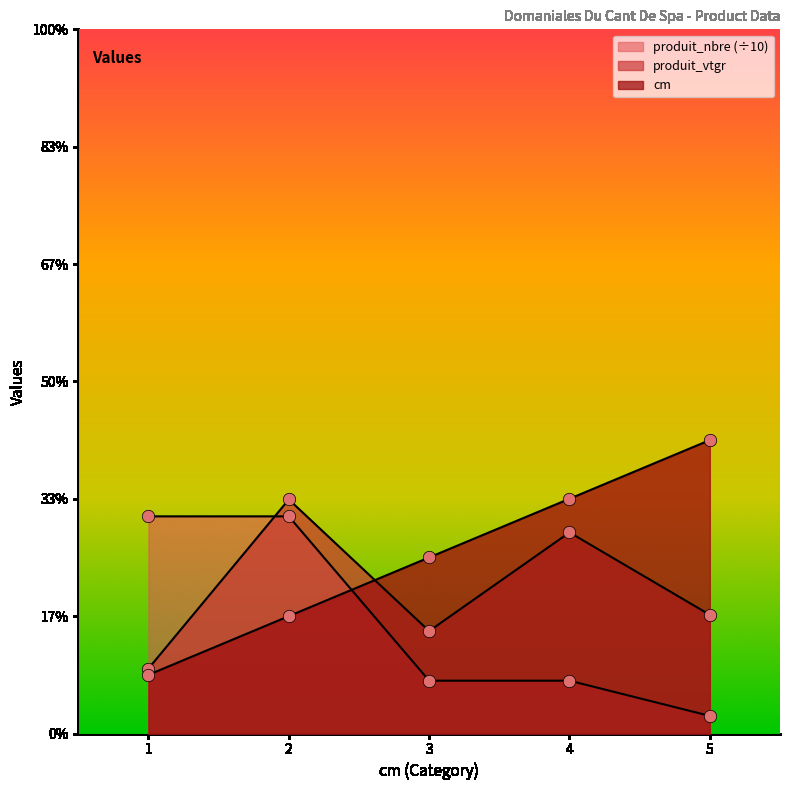

At which category is the sum across all series the highest?

2